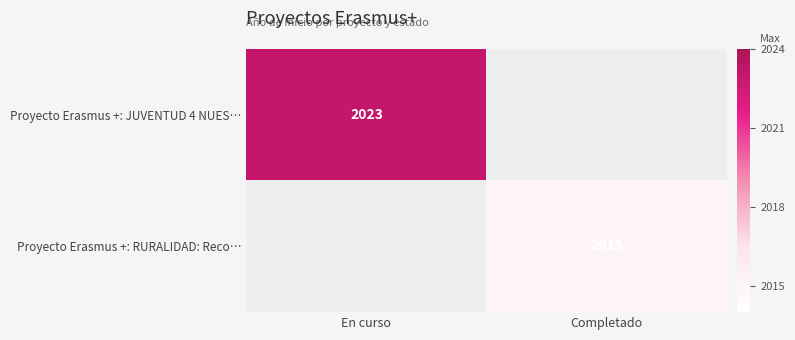

The value of Proyecto Erasmus +: JUVENTUD 4 NUES… at En curso is 3330. True or false?

False